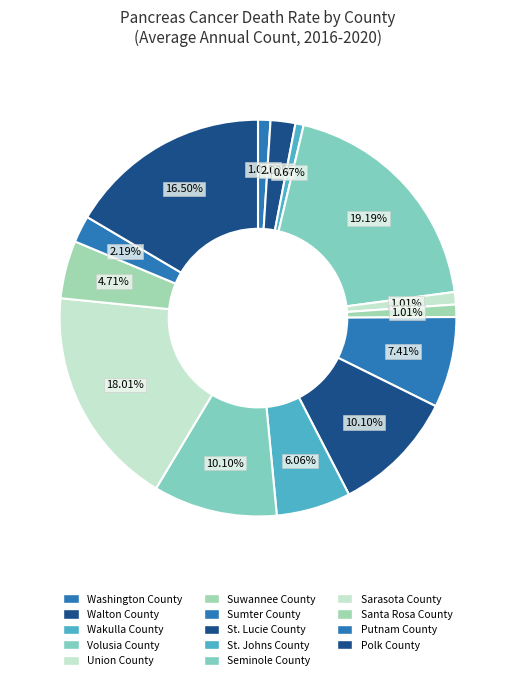

How many slices are in this pie chart?

14